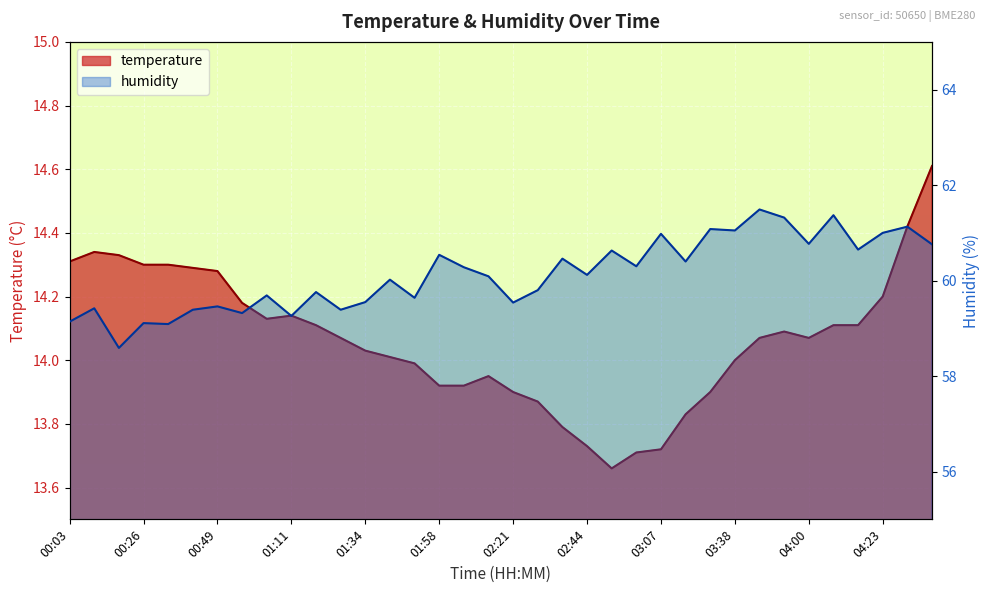

Rank the series by their maximum value, from lowest to highest.

temperature, humidity